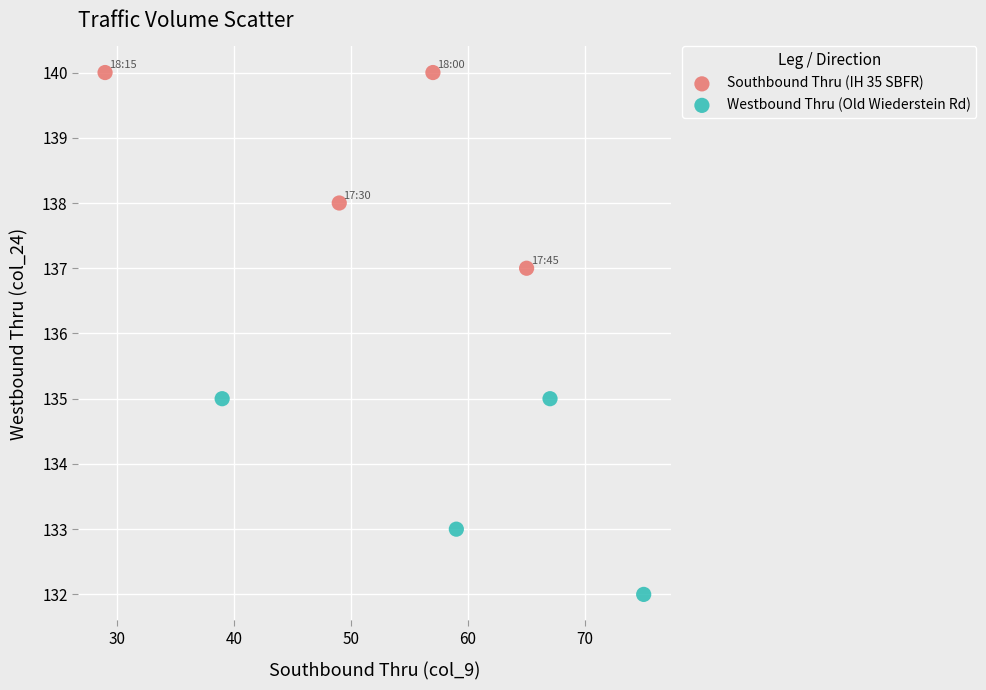

Which series contains the highest Y value?

Southbound Thru (IH 35 SBFR)